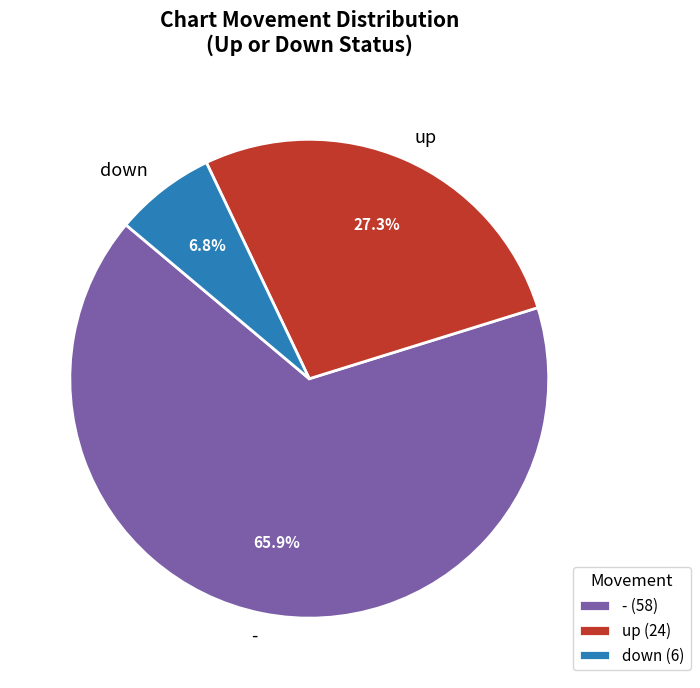

Count the number of slices in the pie.

3